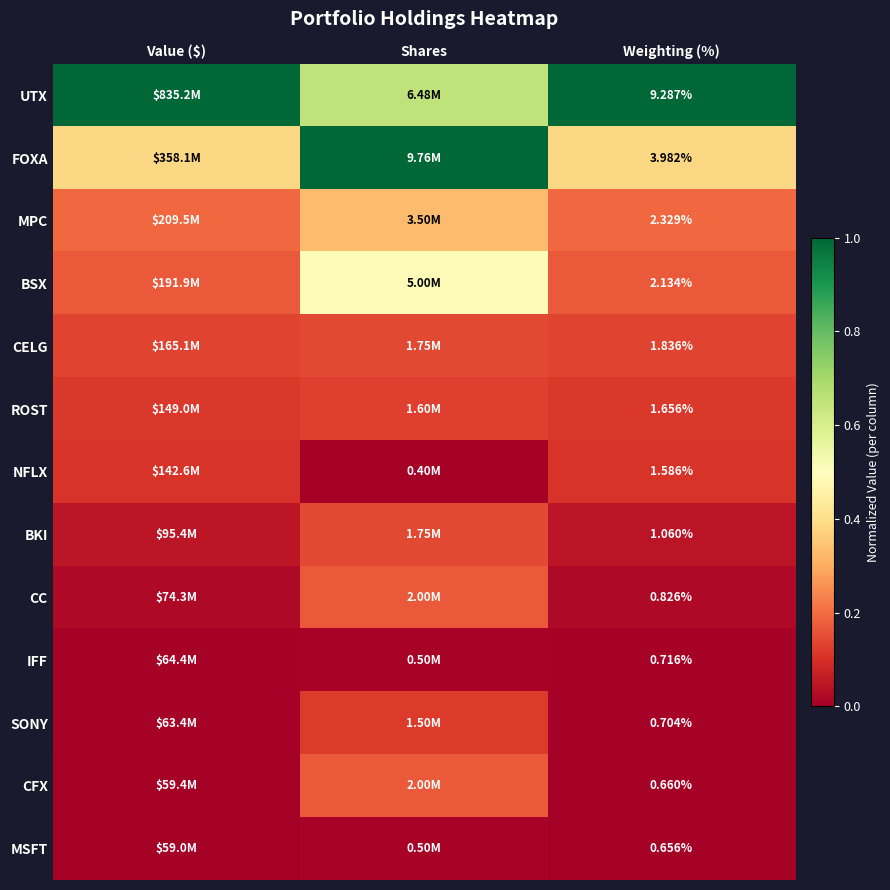

Rank the series at Weighting (%) from lowest to highest value.

MSFT, CFX, SONY, IFF, CC, BKI, NFLX, ROST, CELG, BSX, MPC, FOXA, UTX